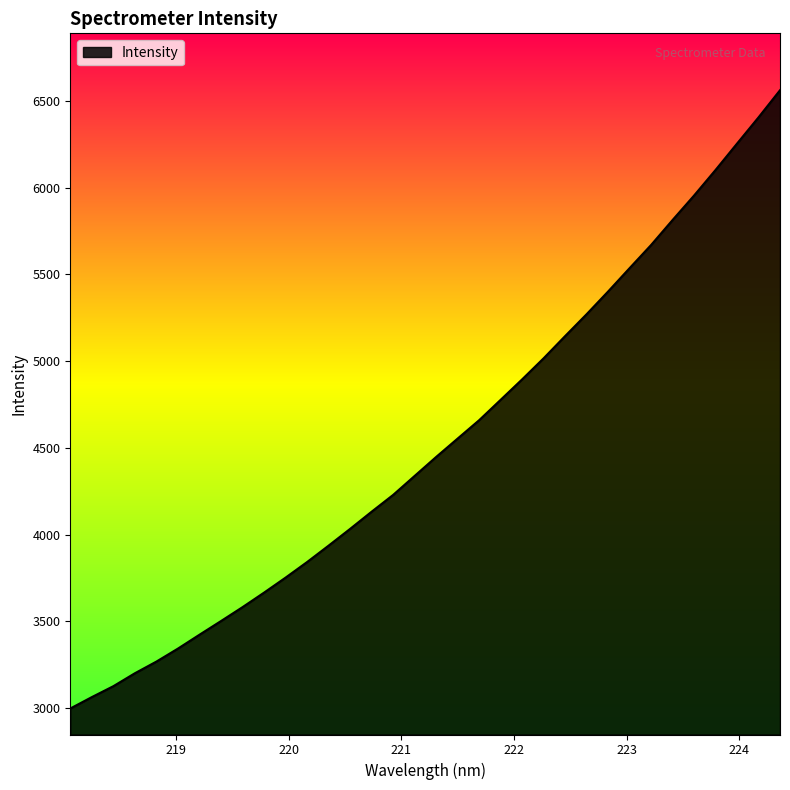

True or false: the data has more than 1 interior local peaks.

False